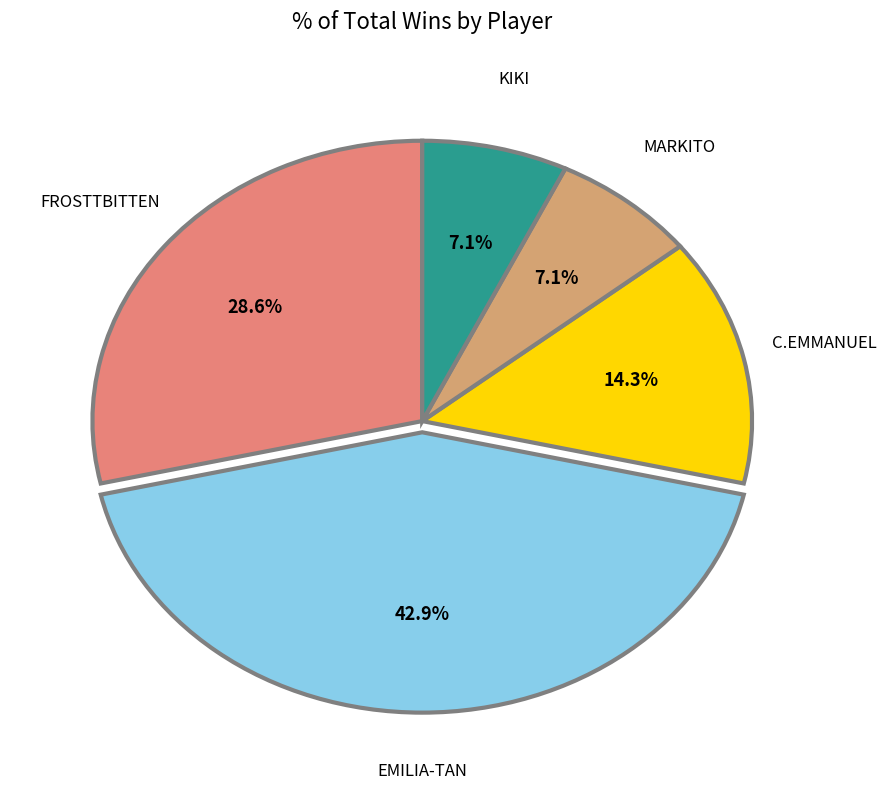

How many slices are in this pie chart?

5